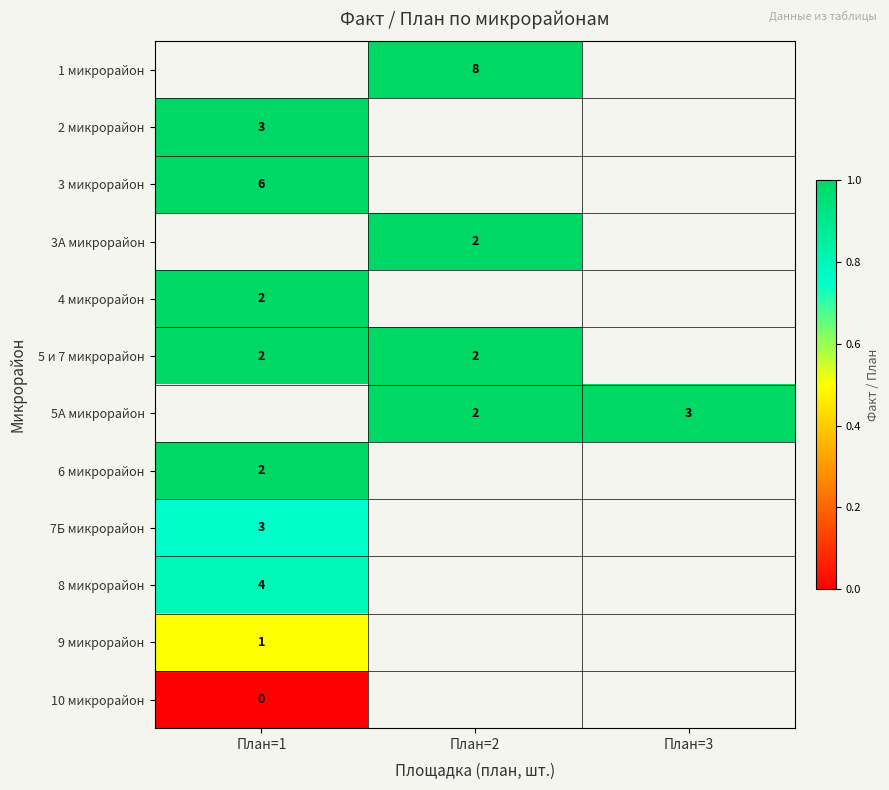

True or false: 5 и 7 микрорайон has a value of 3 at План=1.

False